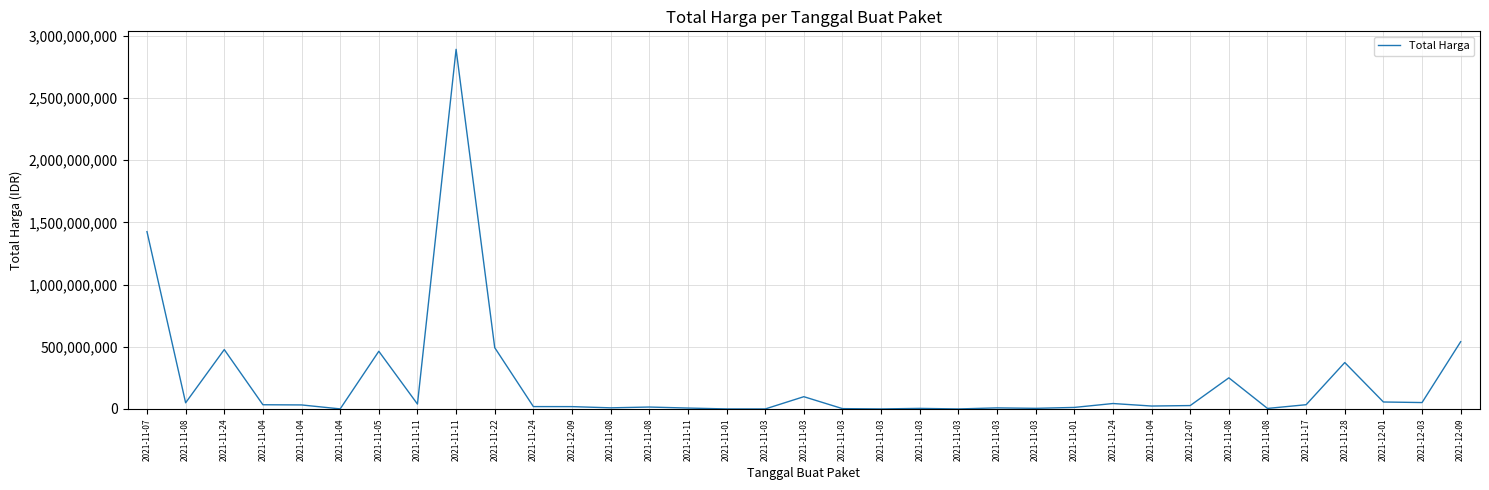

The value at 2021-11-17 is 21956510. True or false?

False